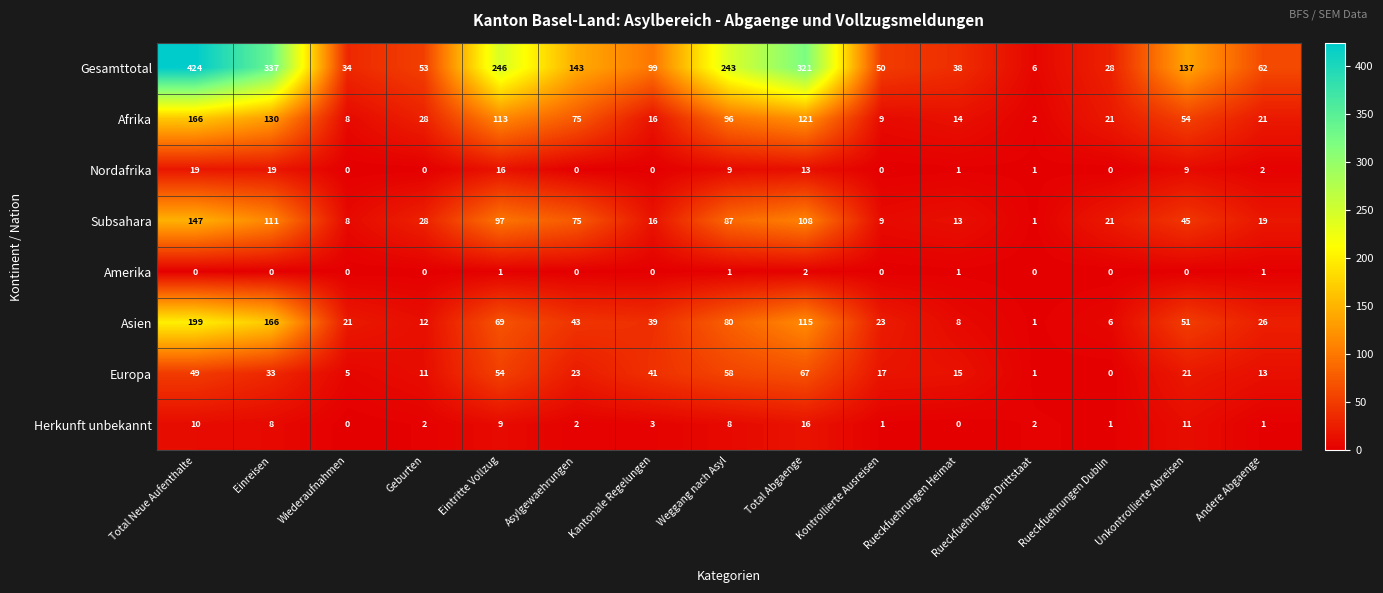

Which category has the highest value across all series?

Total Neue Aufenthalte